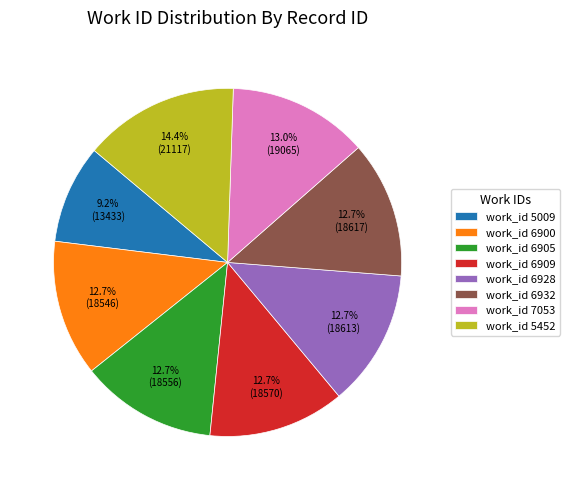

Which slice is the smallest?

work_id 5009